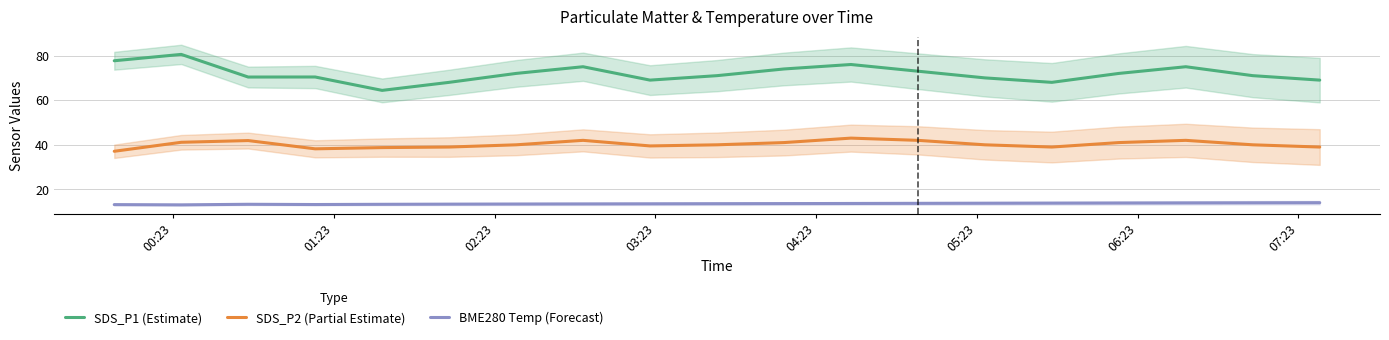

What are all the series names shown in the legend?

SDS_P1 (Estimate), SDS_P2 (Partial Estimate), BME280 Temp (Forecast)